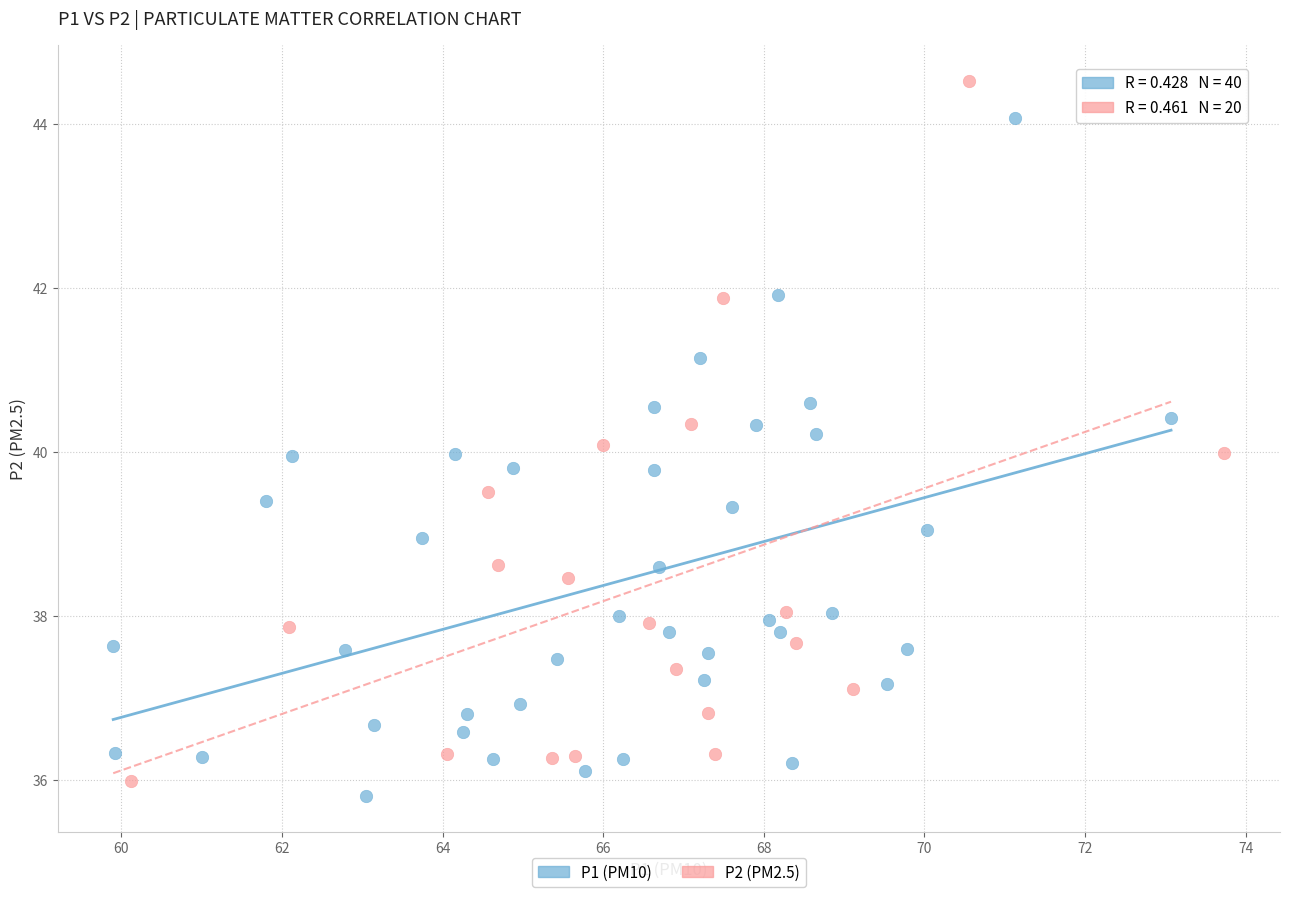

Which series contains the highest Y value?

P2 (PM2.5)